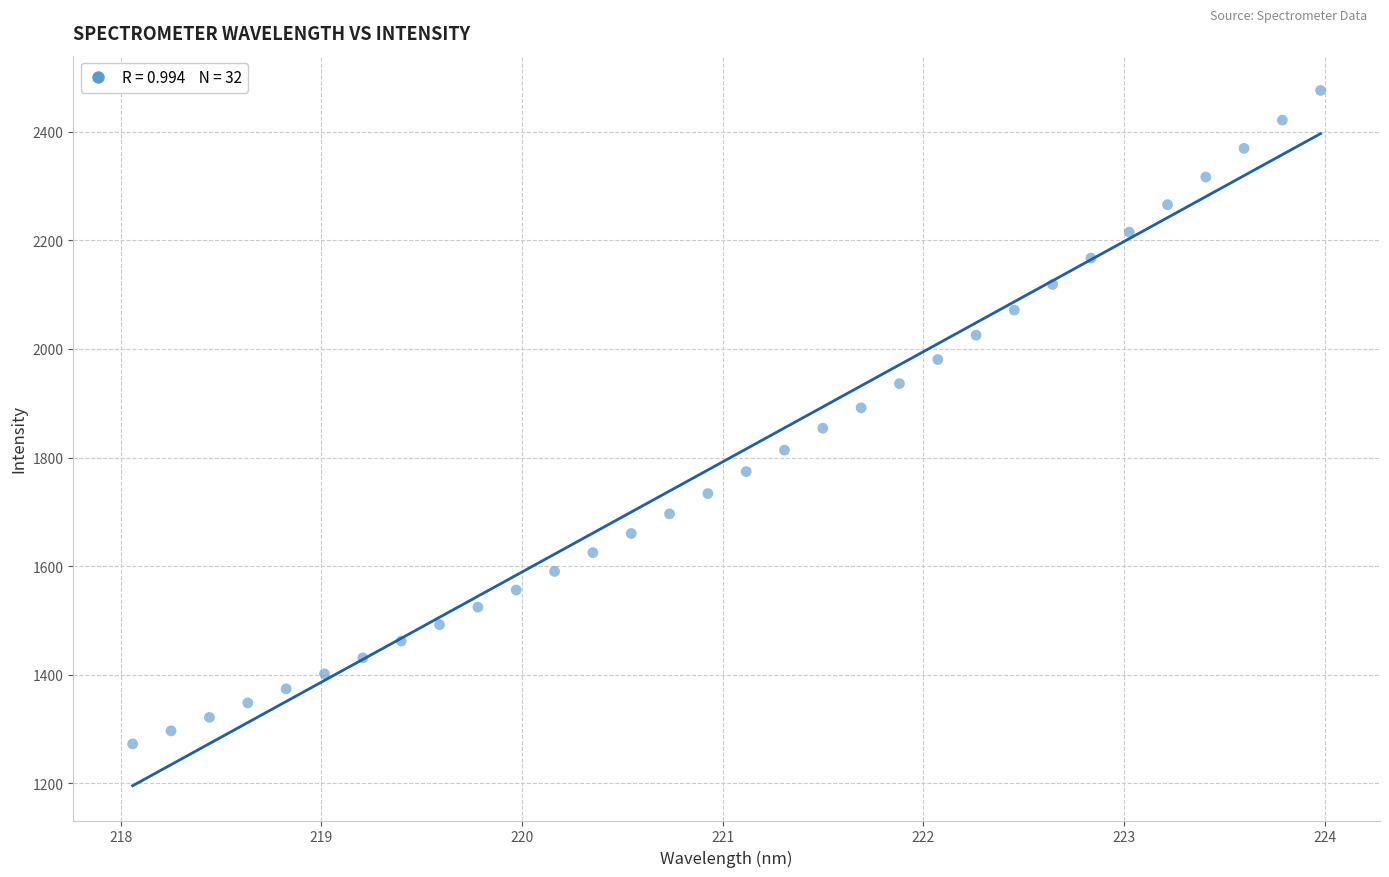

What is the range of X values (max minus min)?

5.9